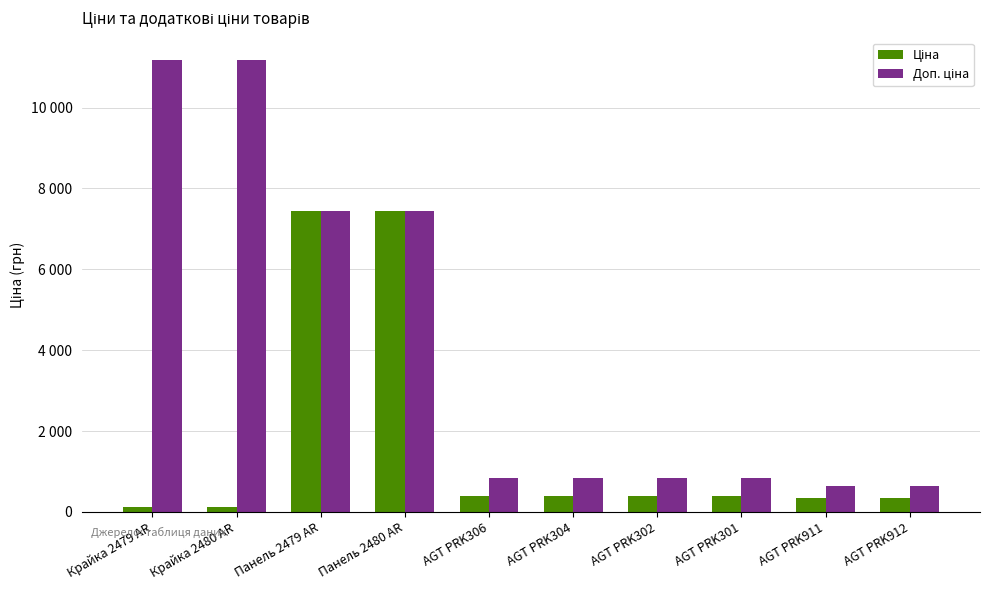

Is it true that Ціна equals 528.7 at AGT PRK912?

False